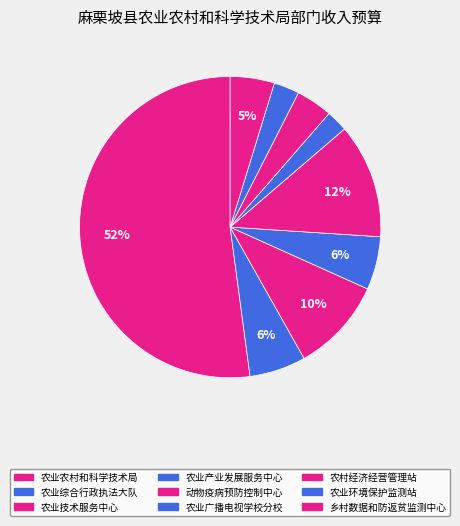

Is there a majority slice in this chart?

Yes